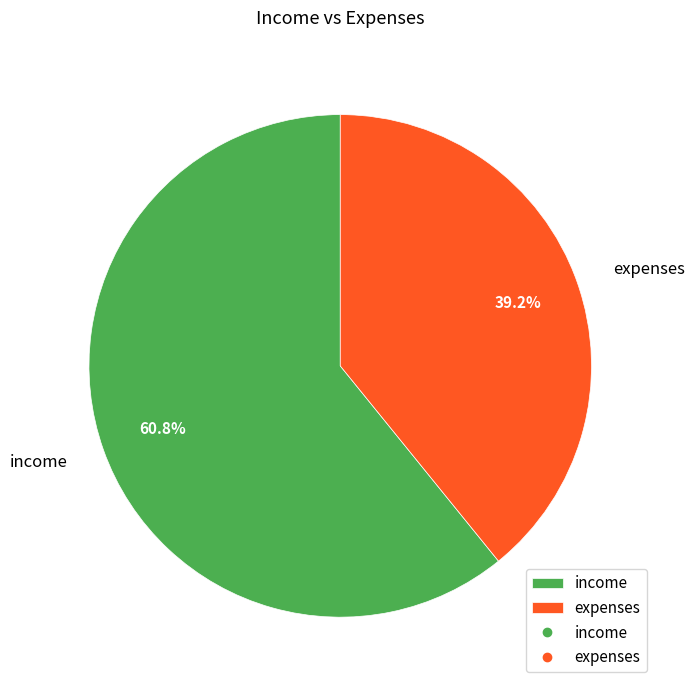

How many segments does this pie chart have?

2